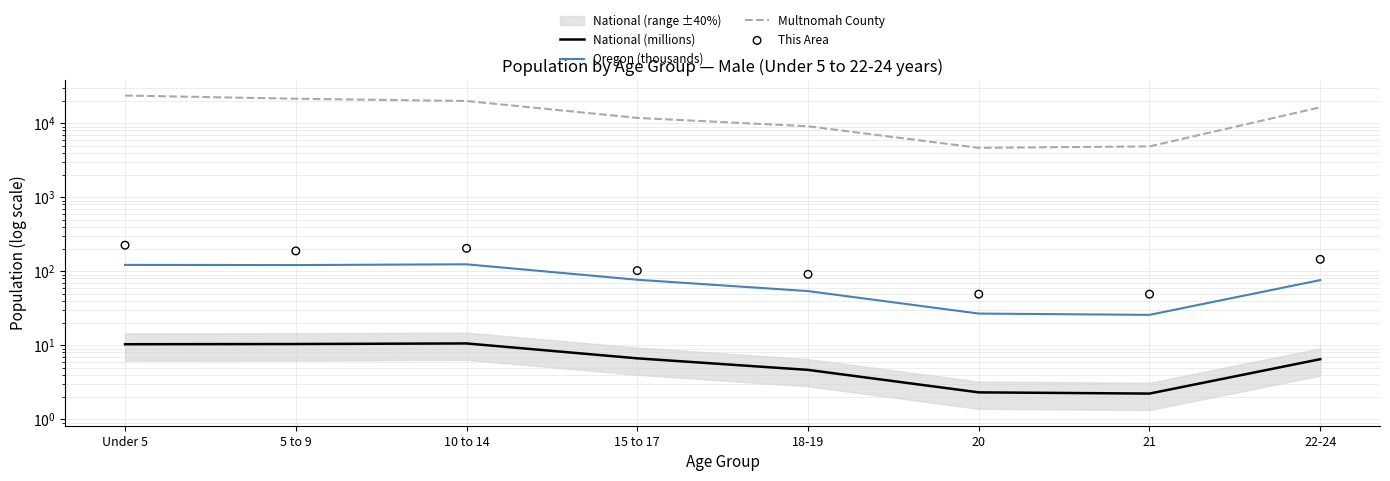

What is the total value across all series at 10 to 14?

20302.7